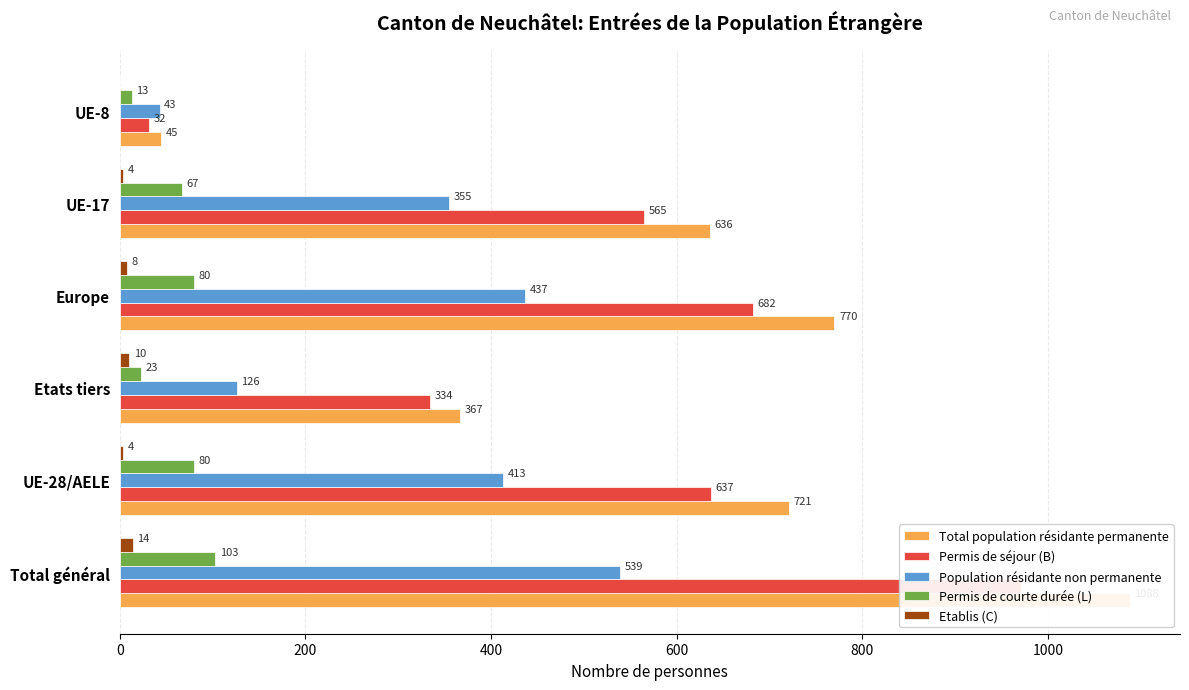

What is the greatest value displayed?

1088